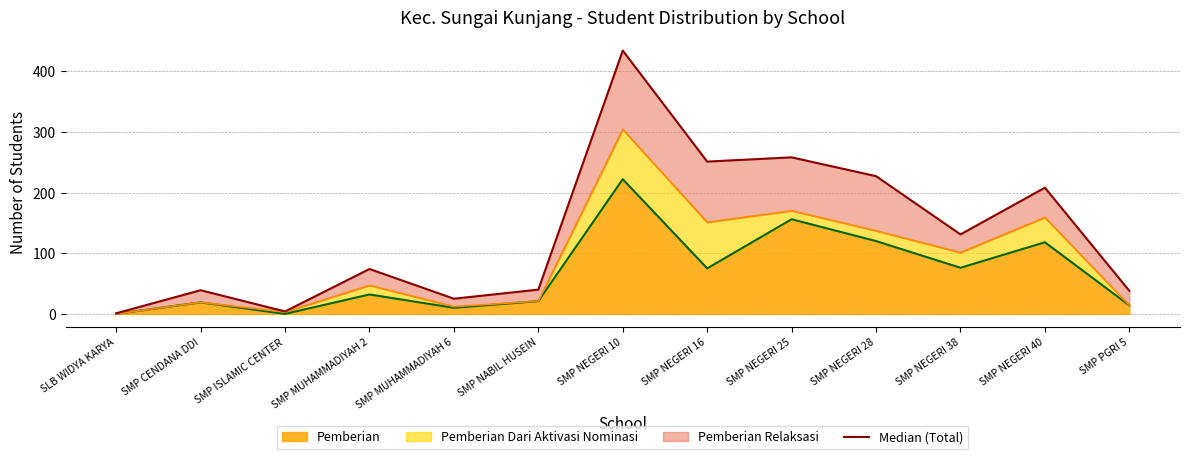

Reading left to right, transcribe all the data shown in this chart.

SLB WIDYA KARYA=1	SMP CENDANA DDI=39	SMP ISLAMIC CENTER=4	SMP MUHAMMADIYAH 2=74	SMP MUHAMMADIYAH 6=25	SMP NABIL HUSEIN=40	SMP NEGERI 10=434	SMP NEGERI 16=251	SMP NEGERI 25=258	SMP NEGERI 28=227	SMP NEGERI 38=131	SMP NEGERI 40=208	SMP PGRI 5=38